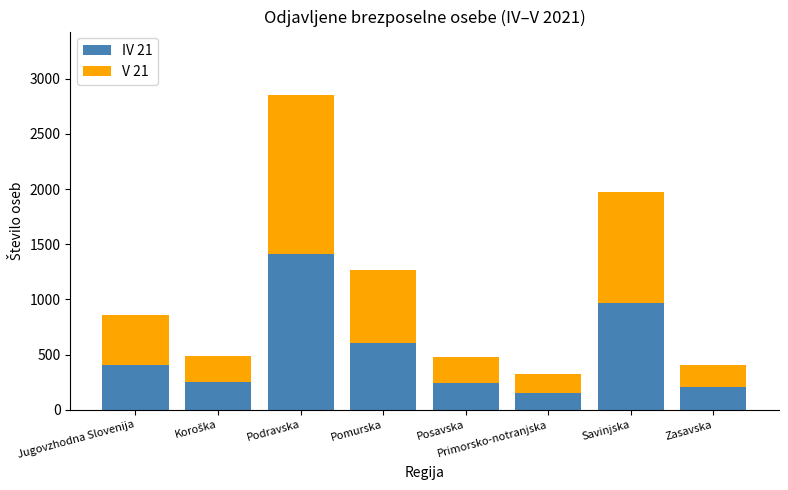

What is the total value across all series at Pomurska?

1265